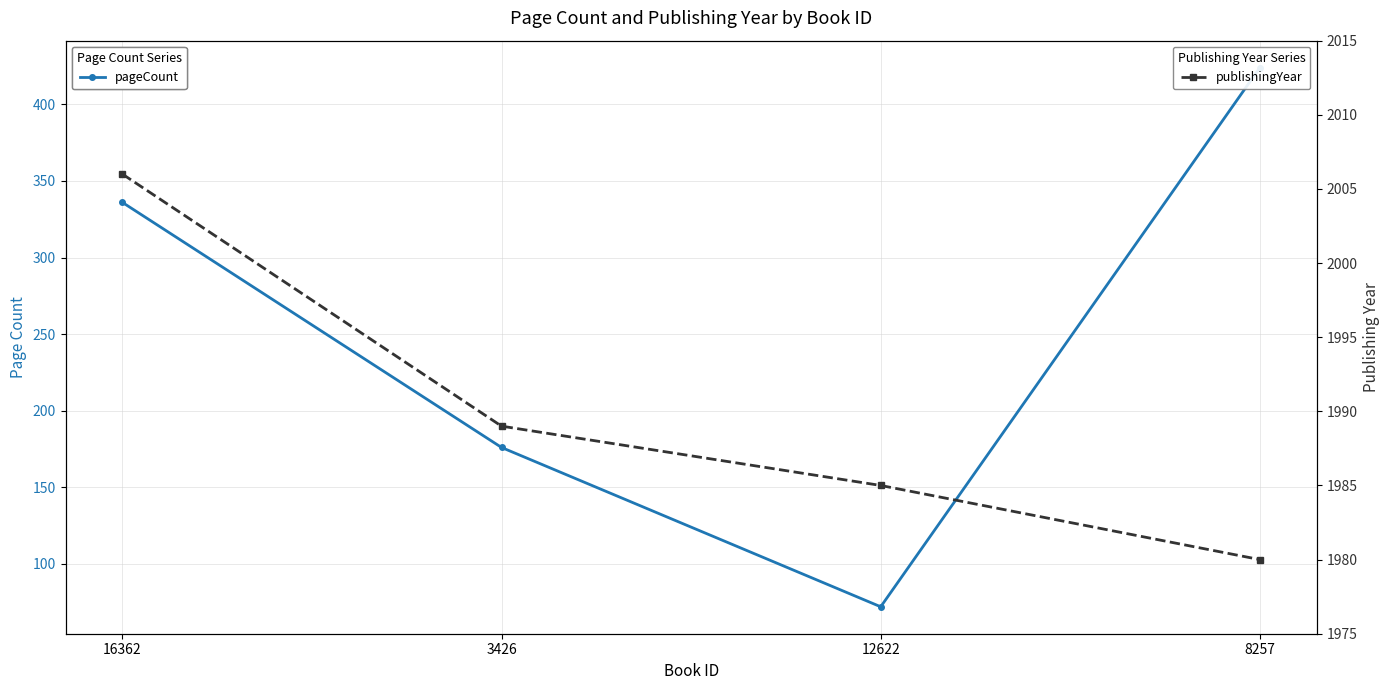

How many data points in pageCount are less than 336?

2